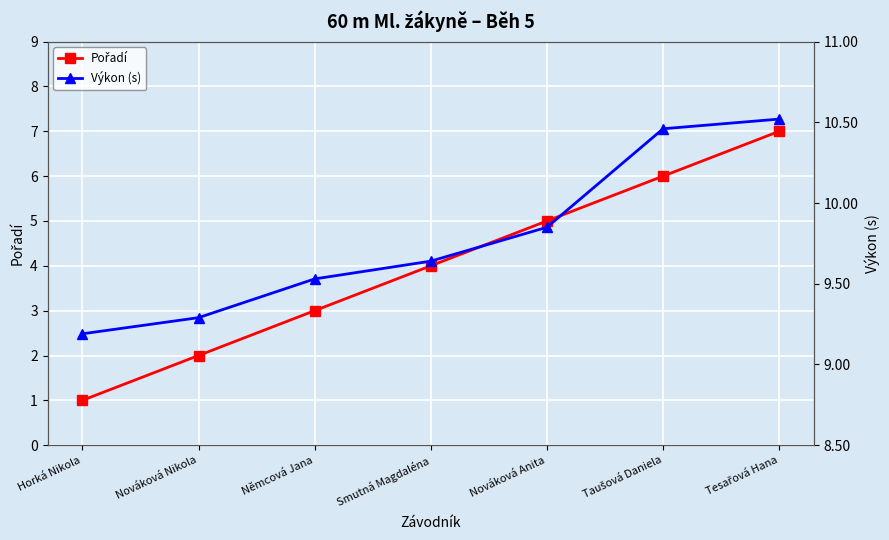

Rank the series by their average value, from highest to lowest.

Výkon (s), Pořadí